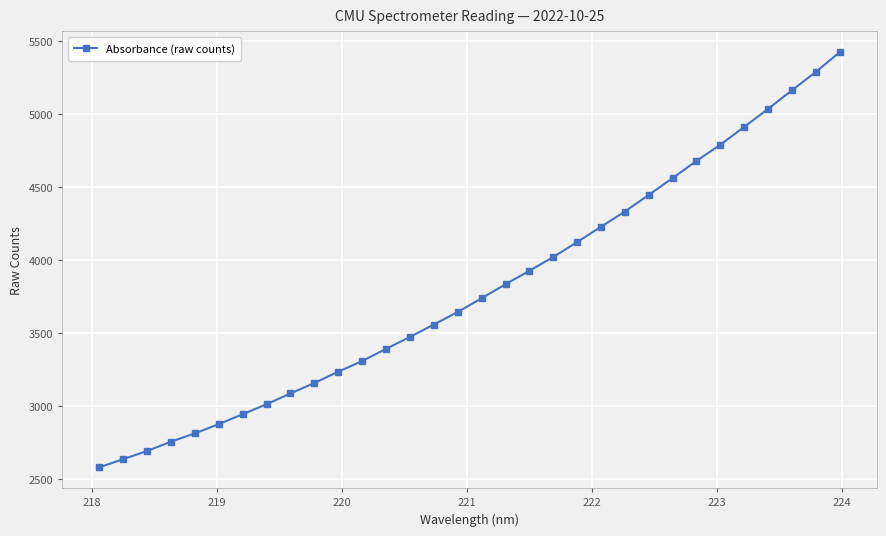

How many distinct data groups are displayed?

1